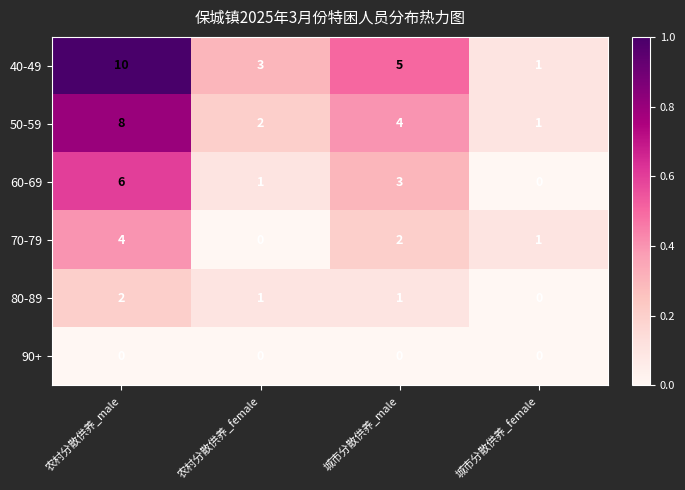

Reading left to right, extract all data points from this chart.

40-49: 农村分散供养_male=10	农村分散供养_female=3	城市分散供养_male=5	城市分散供养_female=1
50-59: 农村分散供养_male=8	农村分散供养_female=2	城市分散供养_male=4	城市分散供养_female=1
60-69: 农村分散供养_male=6	农村分散供养_female=1	城市分散供养_male=3	城市分散供养_female=0
70-79: 农村分散供养_male=4	农村分散供养_female=0	城市分散供养_male=2	城市分散供养_female=1
80-89: 农村分散供养_male=2	农村分散供养_female=1	城市分散供养_male=1	城市分散供养_female=0
90+: 农村分散供养_male=0	农村分散供养_female=0	城市分散供养_male=0	城市分散供养_female=0